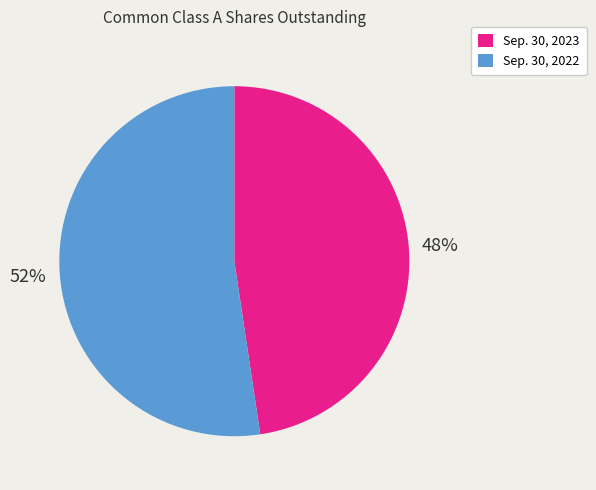

To the nearest percent, what is the average slice percentage?

50%